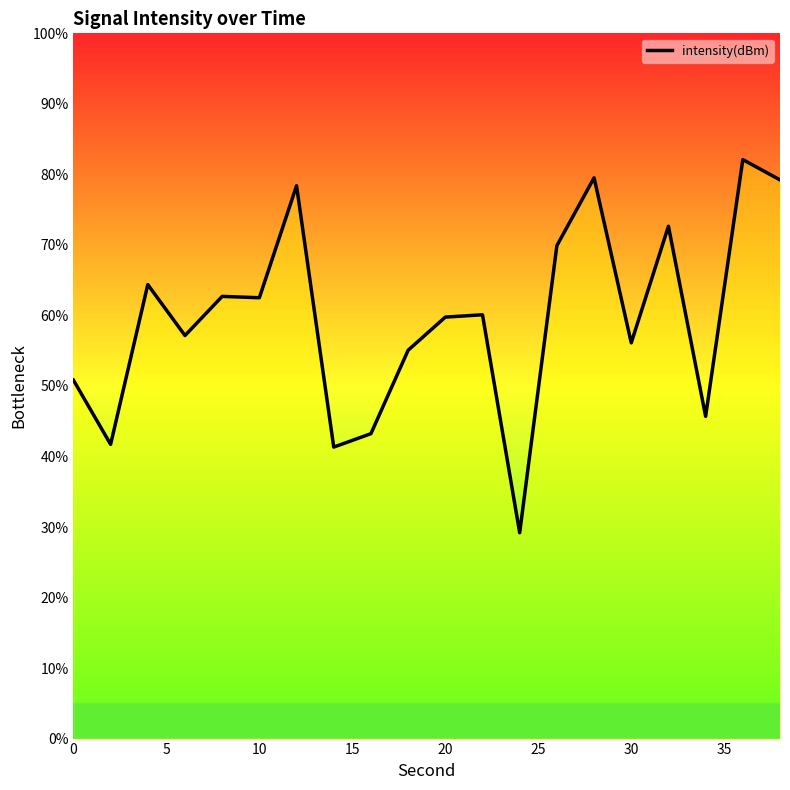

What is the difference between the maximum and minimum values?

52.9